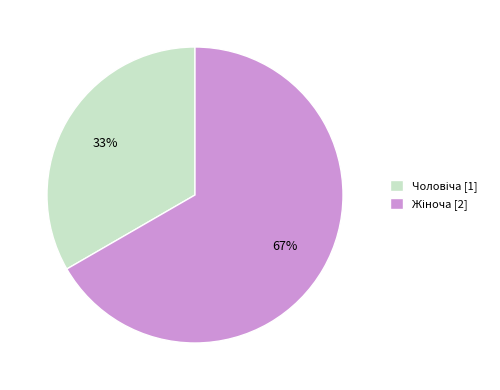

To the nearest percent, what is the average slice percentage?

50%